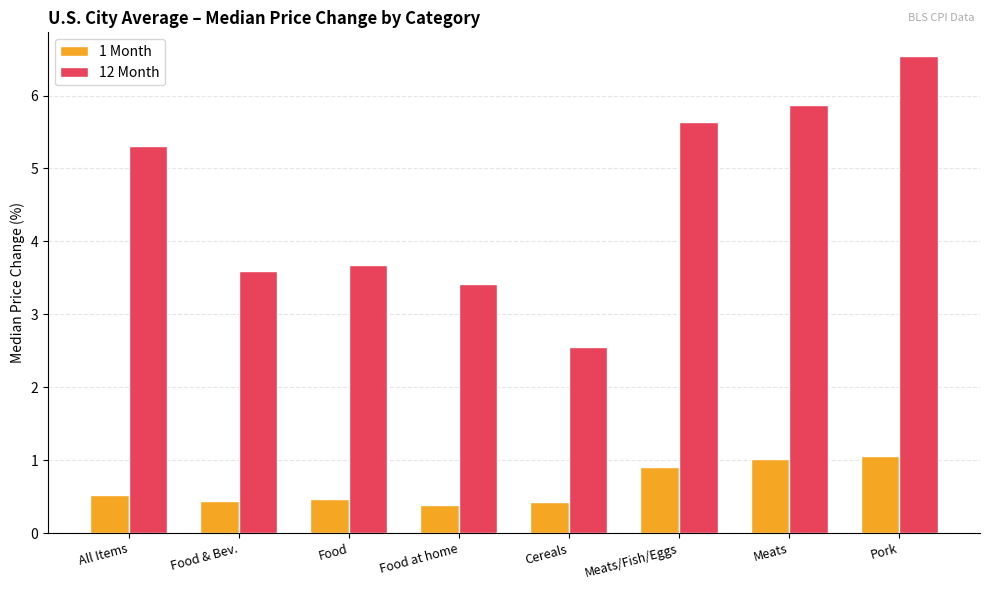

True or false: 1 Month has a value of 0.3 at All Items.

False